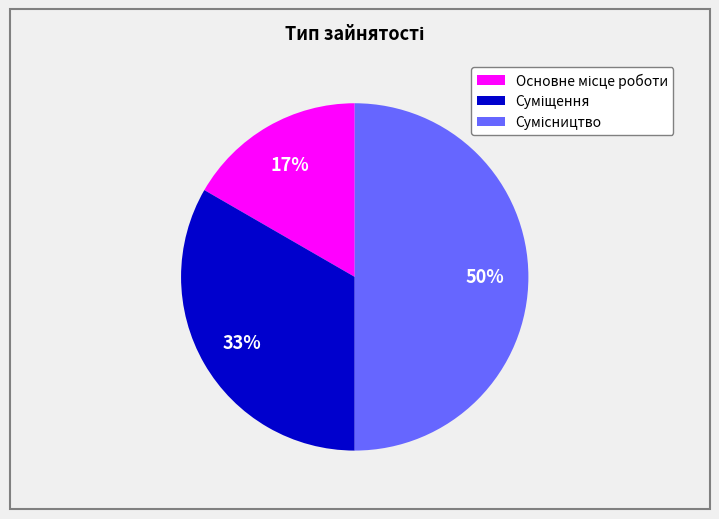

To the nearest percent, what is the difference between the largest and smallest slice percentages?

33%